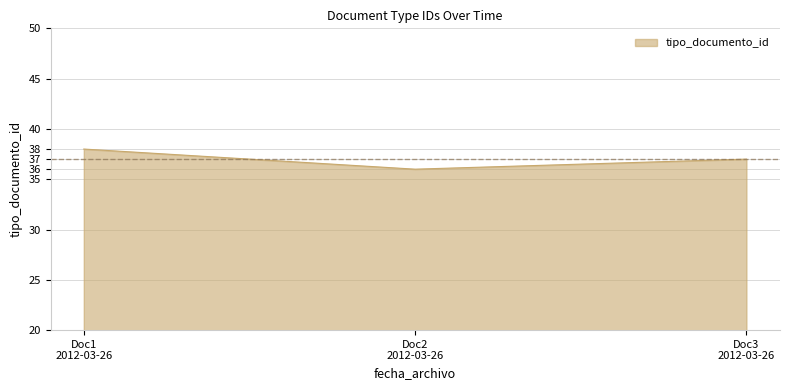

Reading left to right, transcribe all the data shown in this chart.

38	36	37